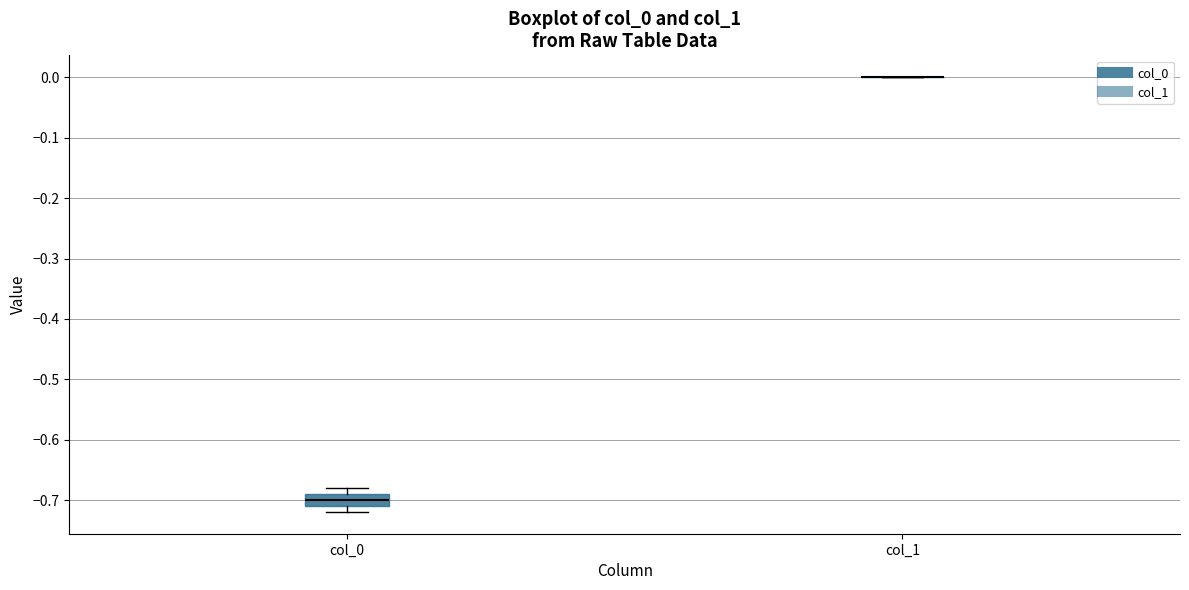

Comparing the boxes themselves (not the whiskers), which one is the tallest?

col_0